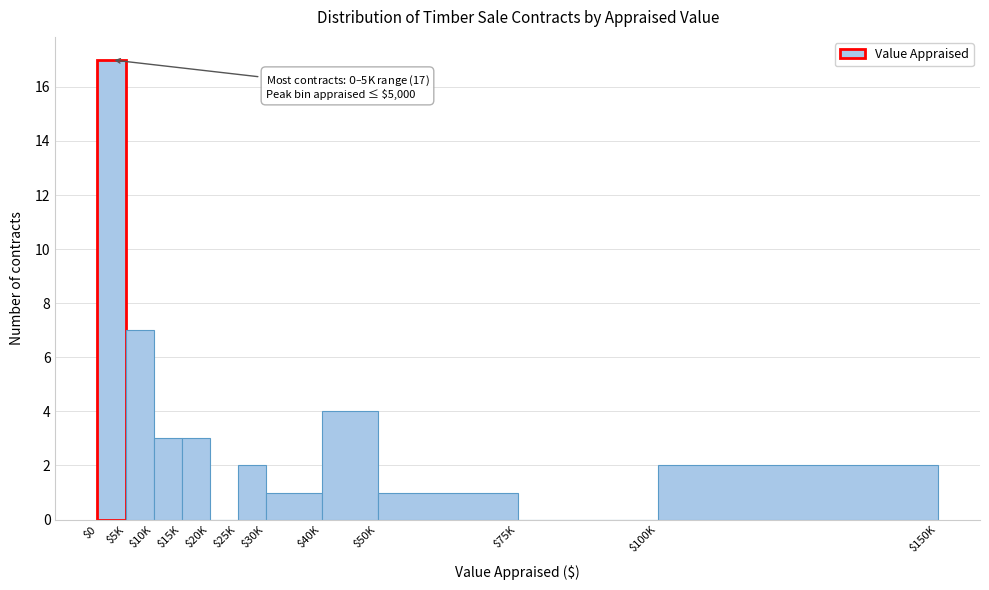

Which label corresponds to the largest value in the chart?

$0